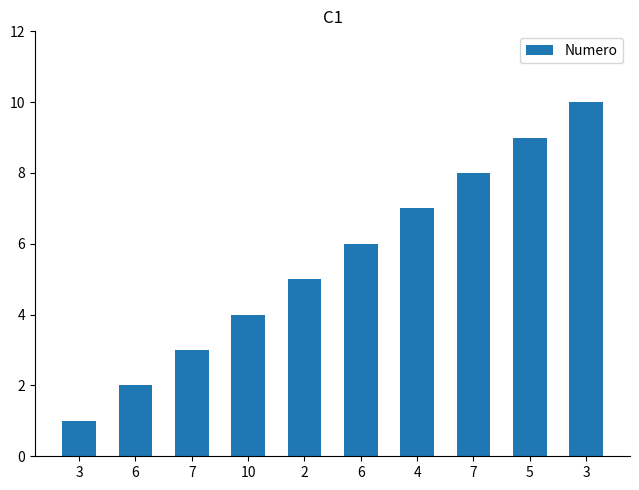

Are the bars grouped side by side (vs. stacked)?

No